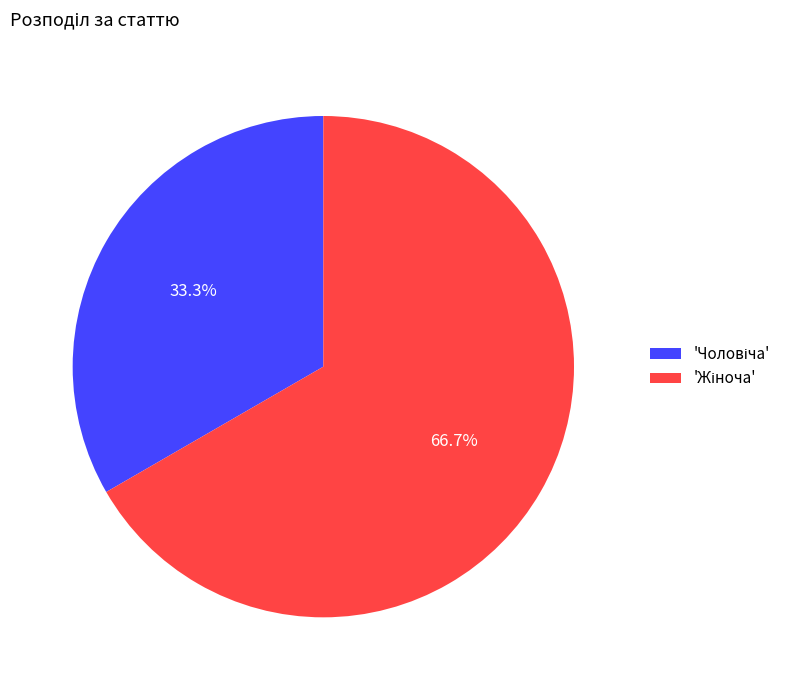

Does any single category account for the majority?

Yes